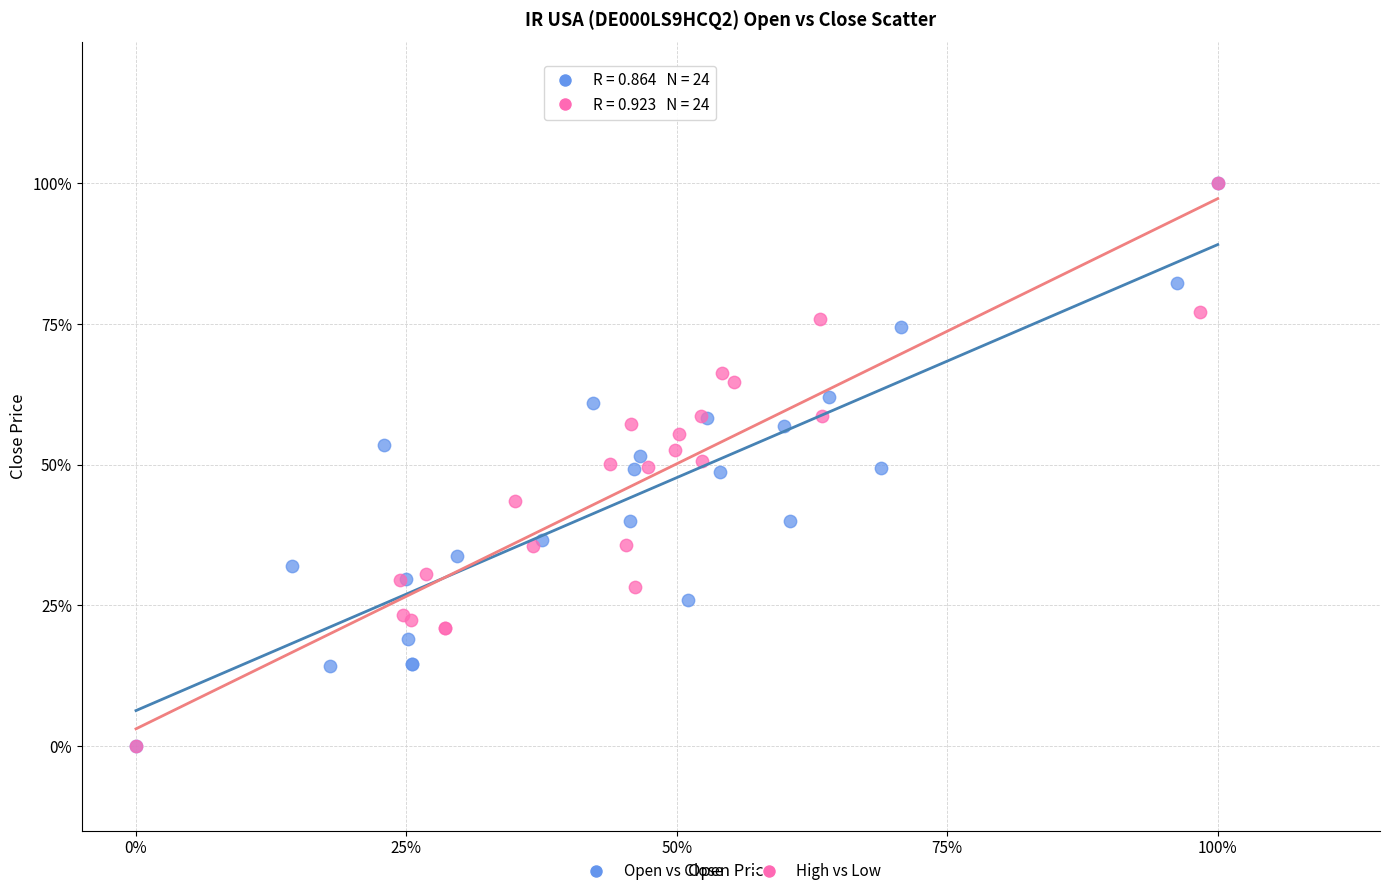

What are all the series names shown in the legend?

Open vs Close, High vs Low